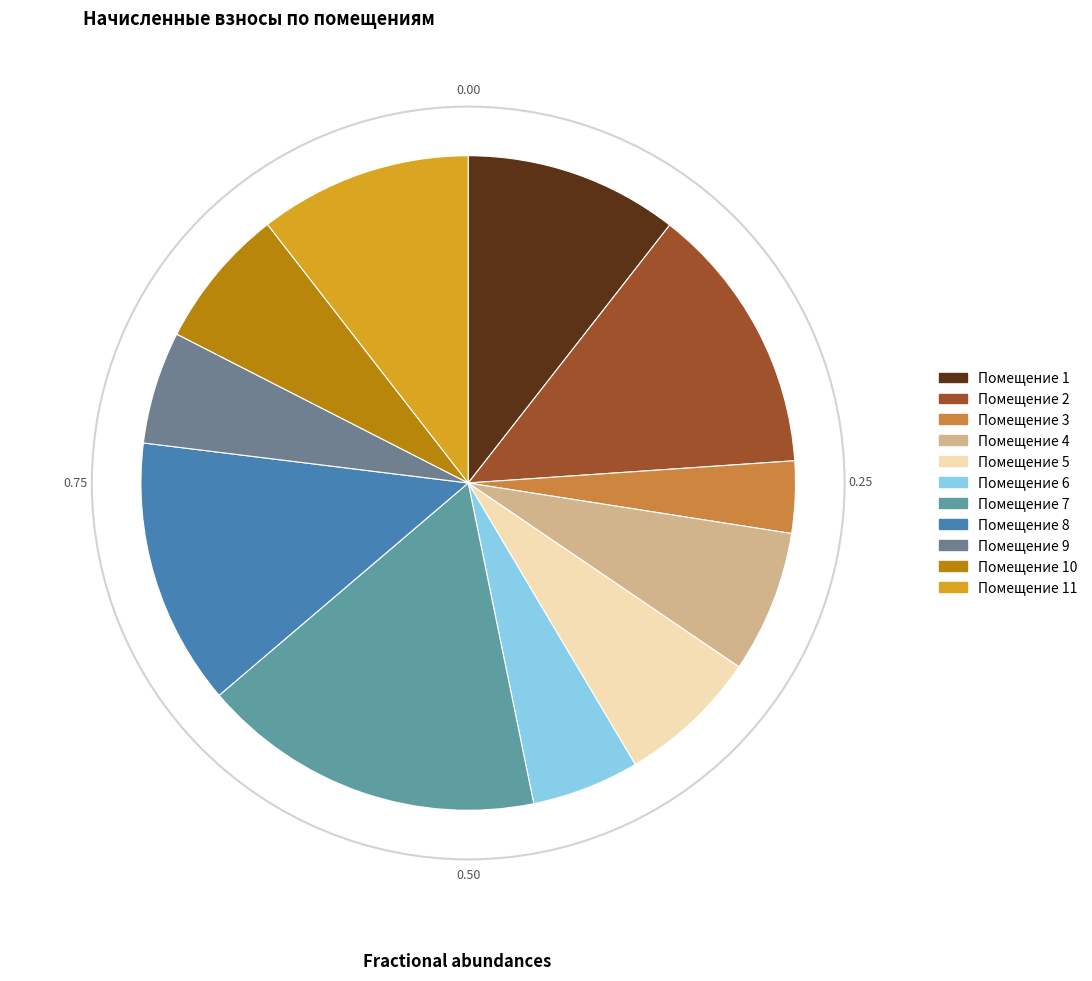

How many segments does this pie chart have?

11